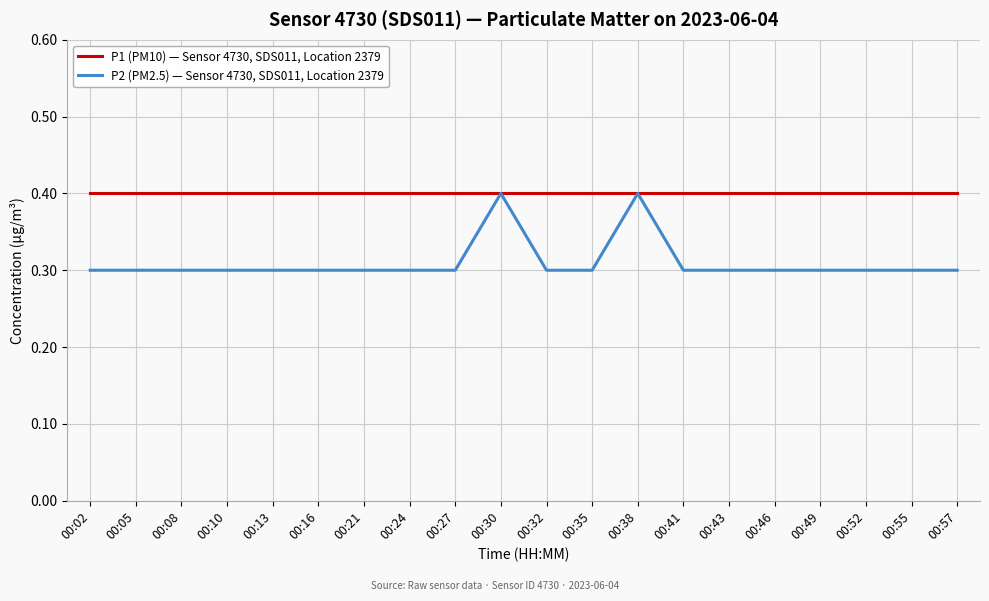

What is the maximum value for P2 (PM2.5) — Sensor 4730, SDS011, Location 2379?

0.4